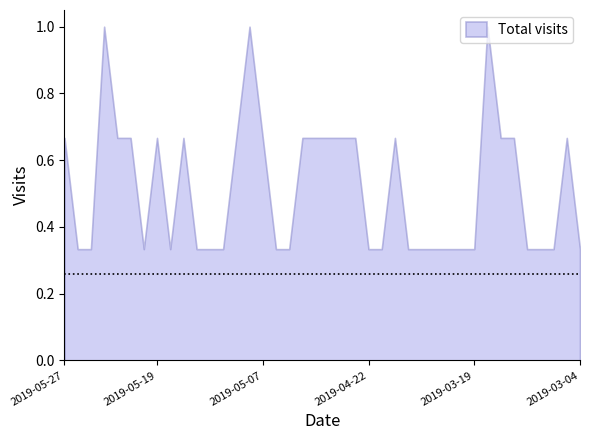

What is the maximum value shown in the chart?

1.0